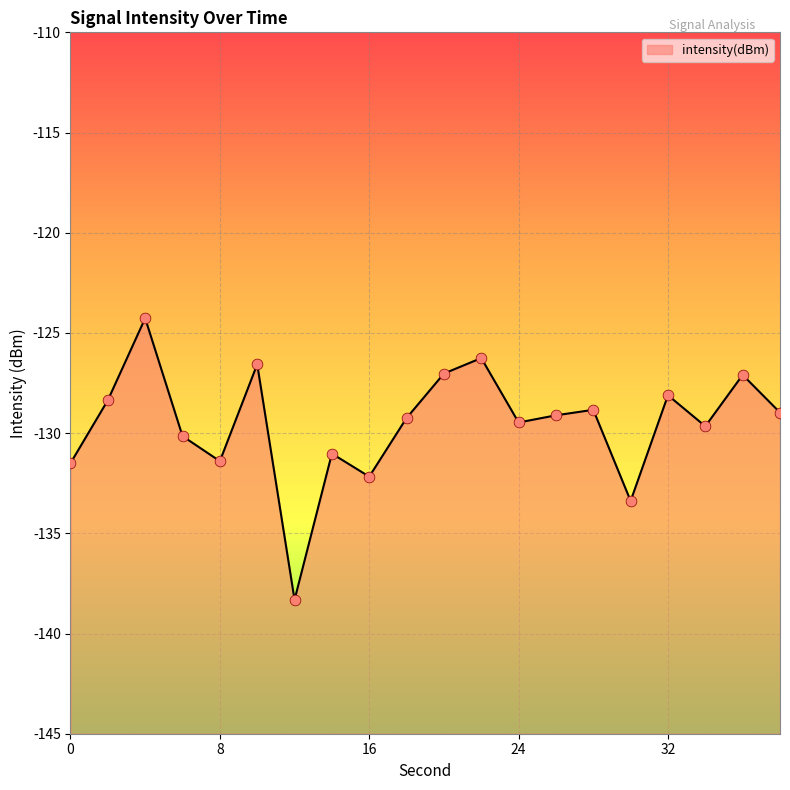

Which has a higher value, 16 or 30?

16